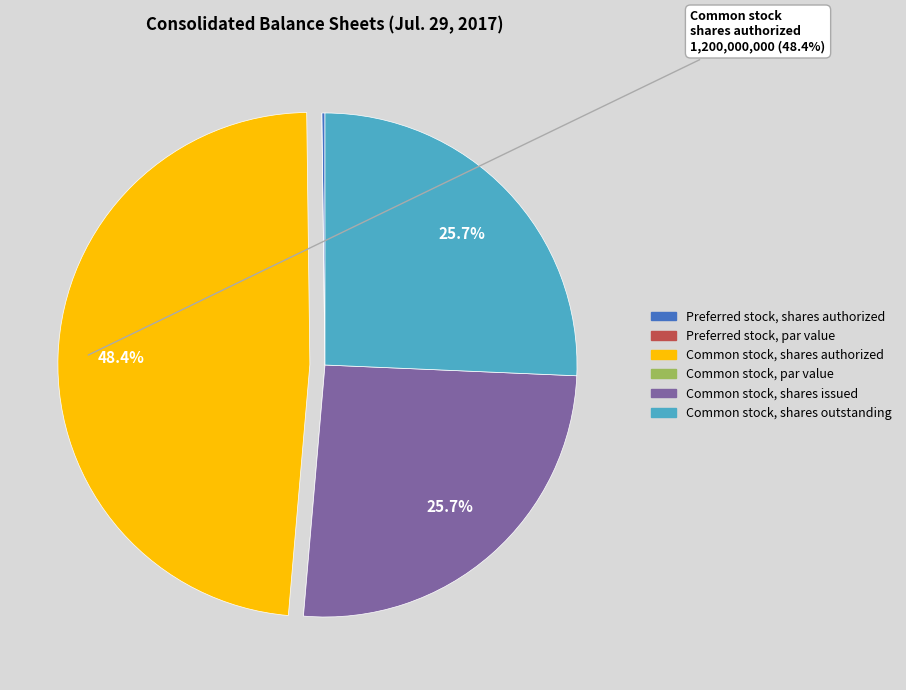

Do Common stock, shares outstanding and Common stock, shares issued together represent more than half of the pie?

Yes